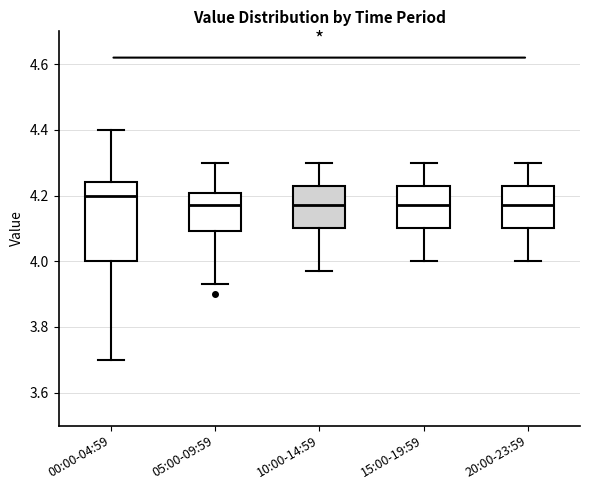

Comparing the boxes themselves (not the whiskers), which one is the tallest?

00:00-04:59